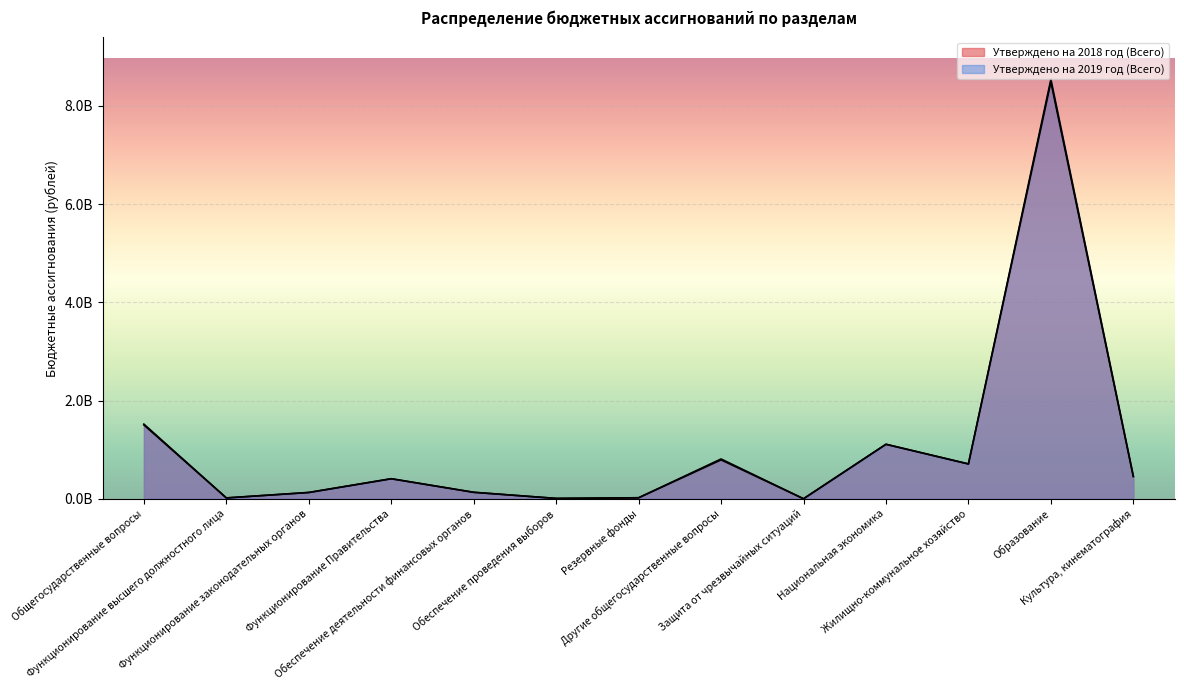

How many lines are shown in the chart?

2